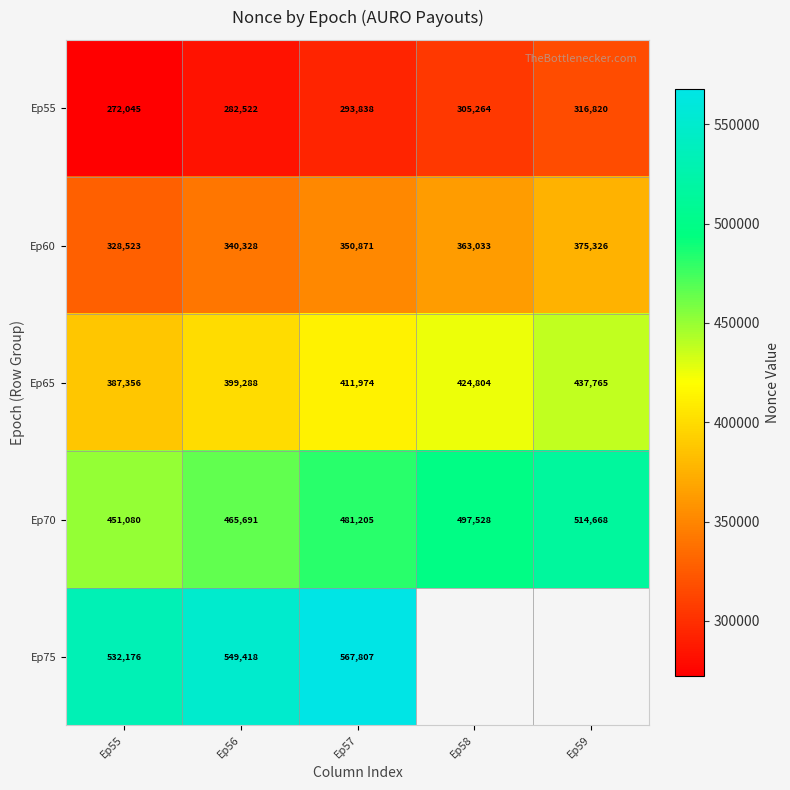

Which category has the highest value across all series?

Ep57